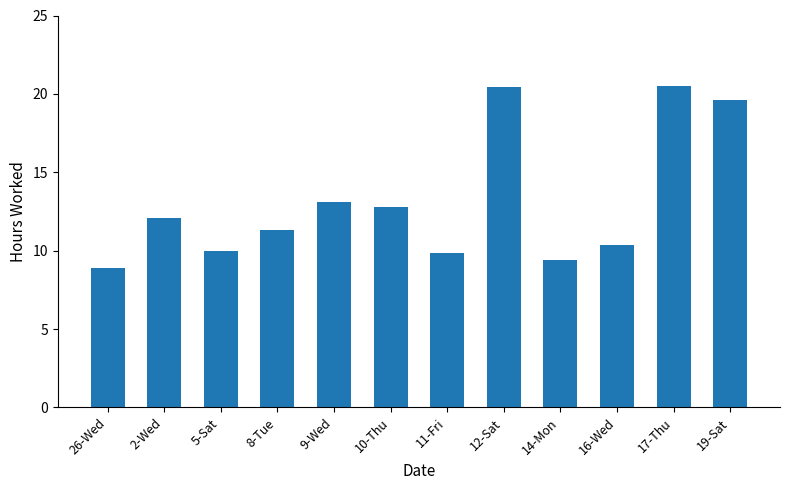

What is the label of the 2nd bar from the left?

2-Wed